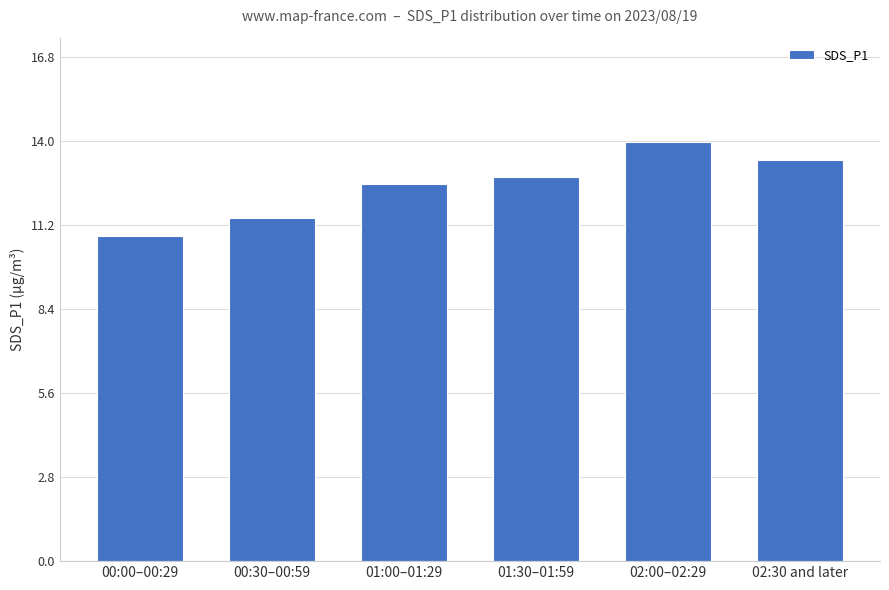

What is the smallest value displayed?

10.8